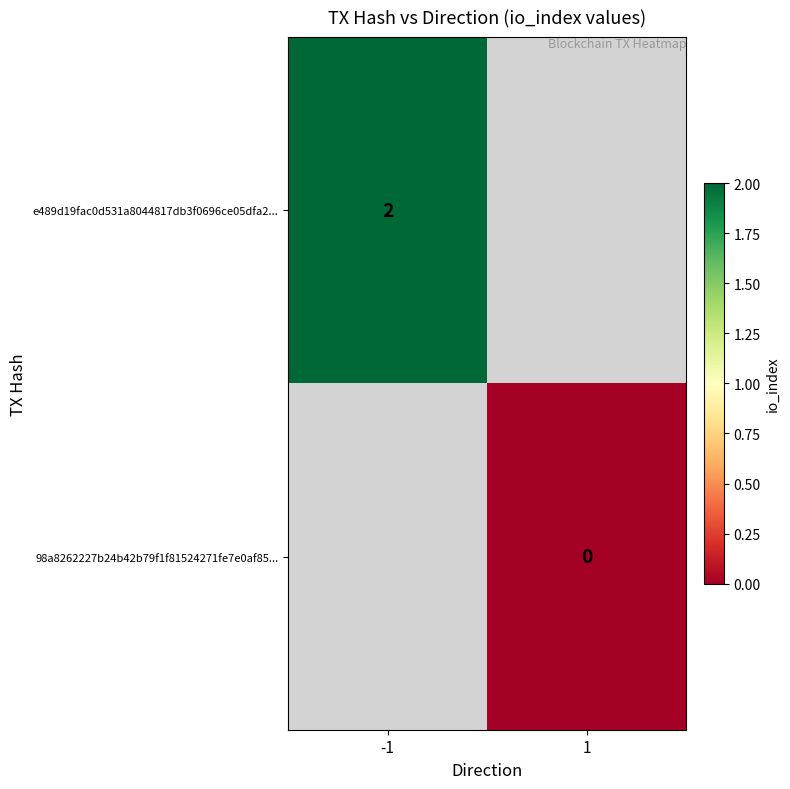

How many distinct data groups are displayed?

2